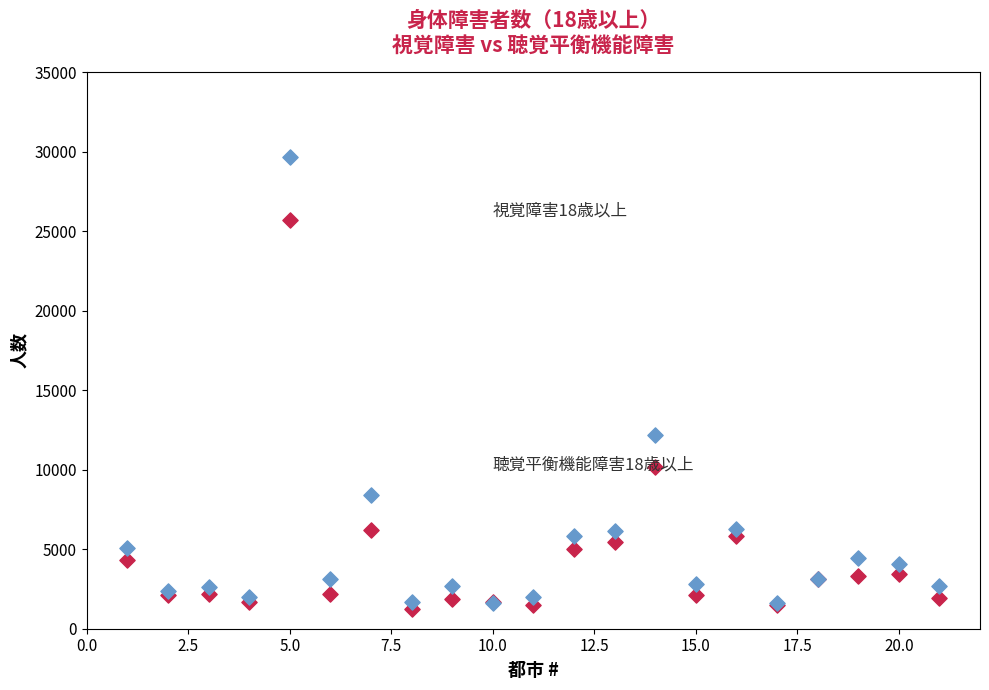

Across all series, what Y value is closest to 15475?

12156